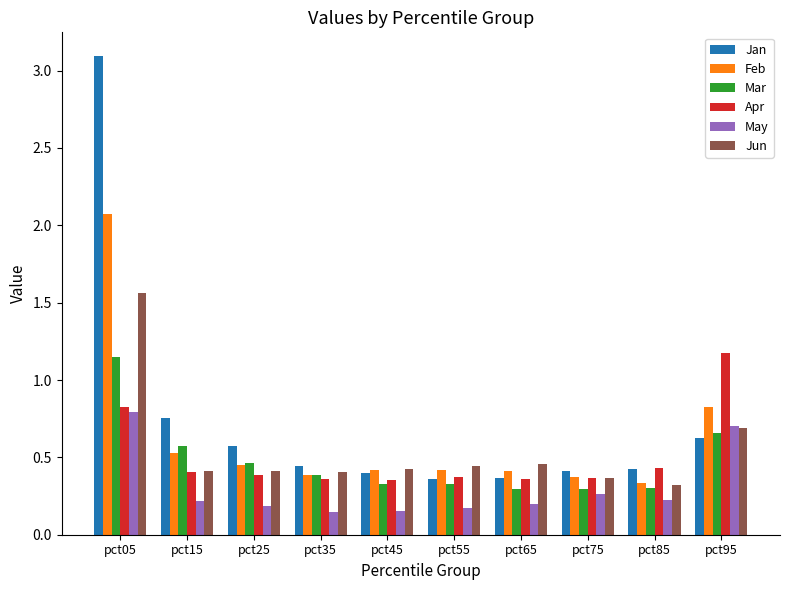

Which series has the widest spread of values?

Jan